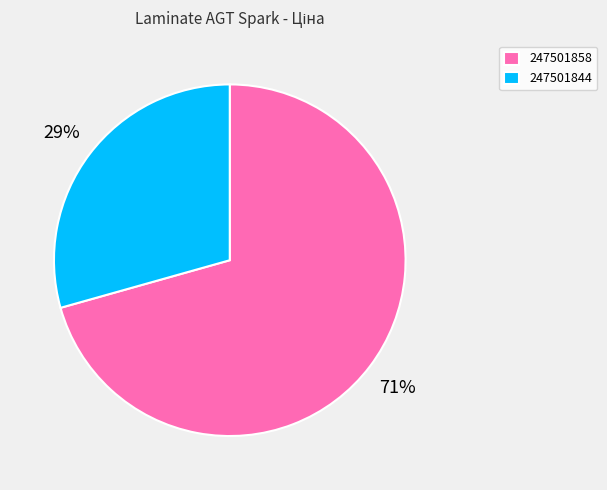

To the nearest percent, what percentage of the pie is 247501844?

29%